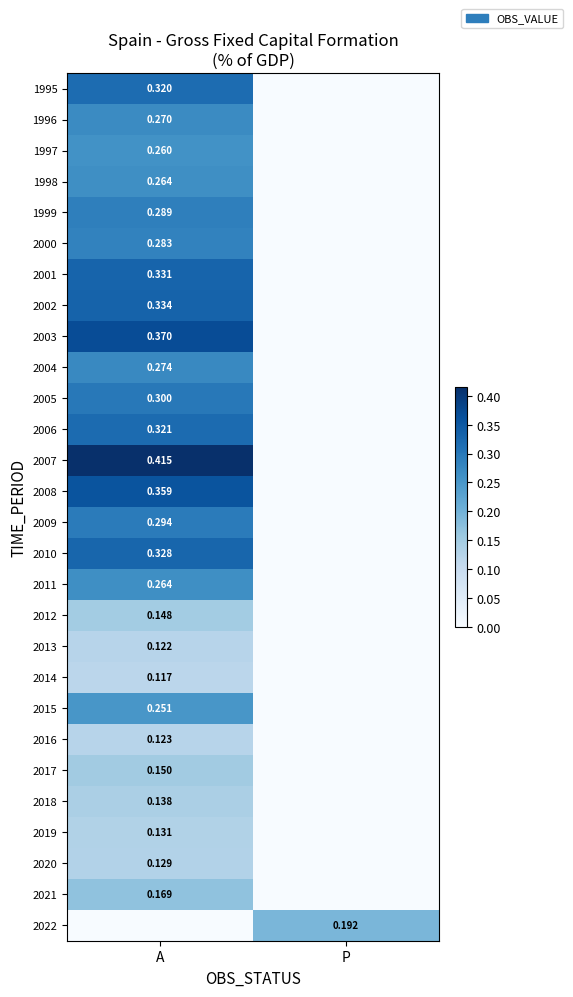

Between A and P, which is larger?

A